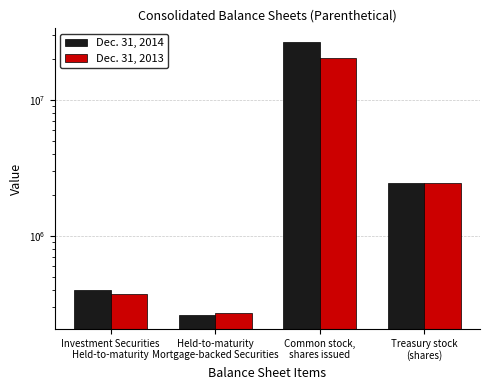

What is the difference between the Dec. 31, 2013 values at Investment Securities
Held-to-maturity and Treasury stock
(shares)?

2092255